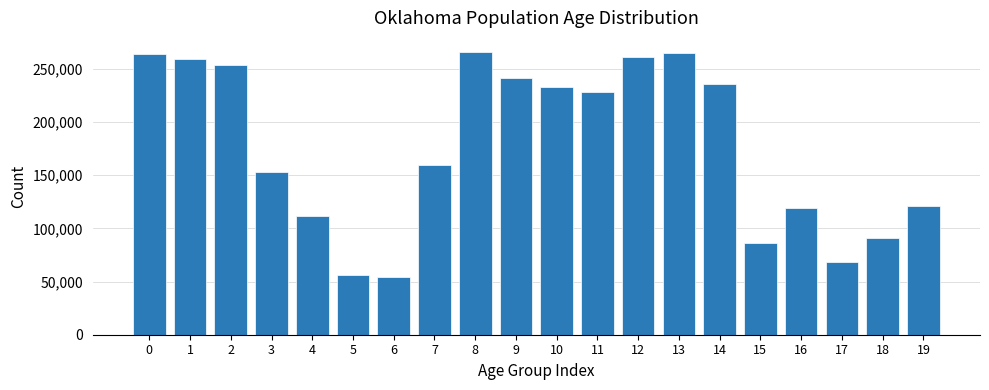

Which has a higher value, 18 or 19?

19